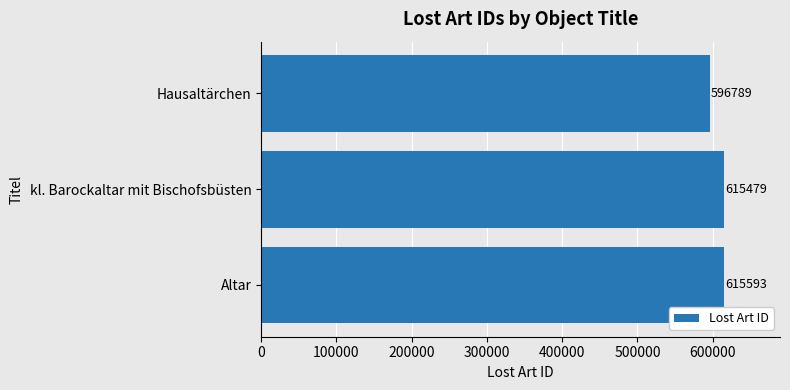

Count the number of categories in the chart.

3